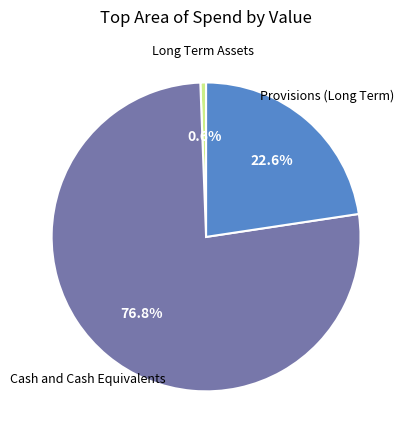

Rank the categories by value from lowest to highest.

Long Term Assets, Provisions (Long Term), Cash and Cash Equivalents